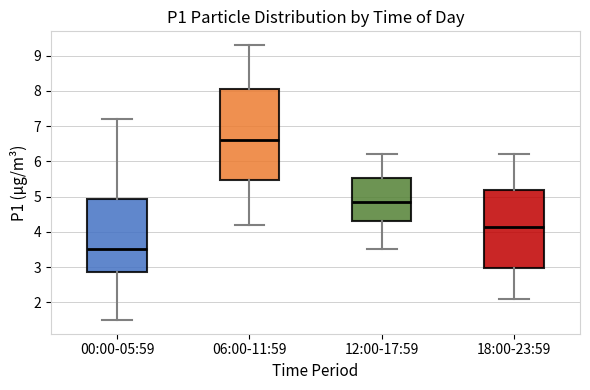

Where is the lower edge of the box for 00:00-05:59 on the y-axis? The values are not printed on the chart, so give them approximately, as read against the axis.

2.9